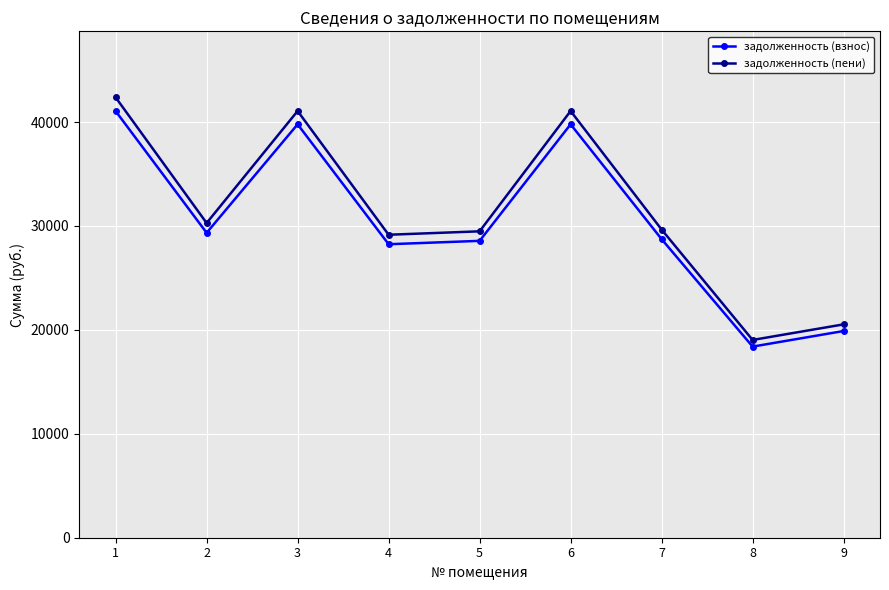

What is the value of the задолженность (взнос) point at the 1st from the left?

41058.2